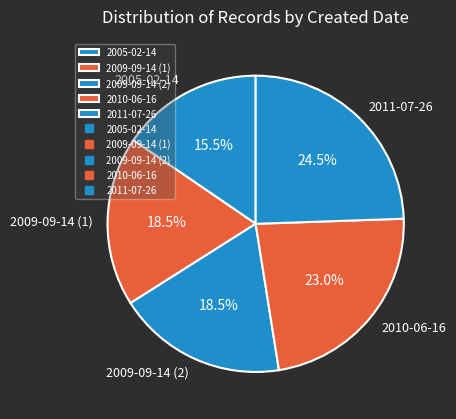

Which has a higher value, 2011-07-26 or 2005-02-14?

2011-07-26